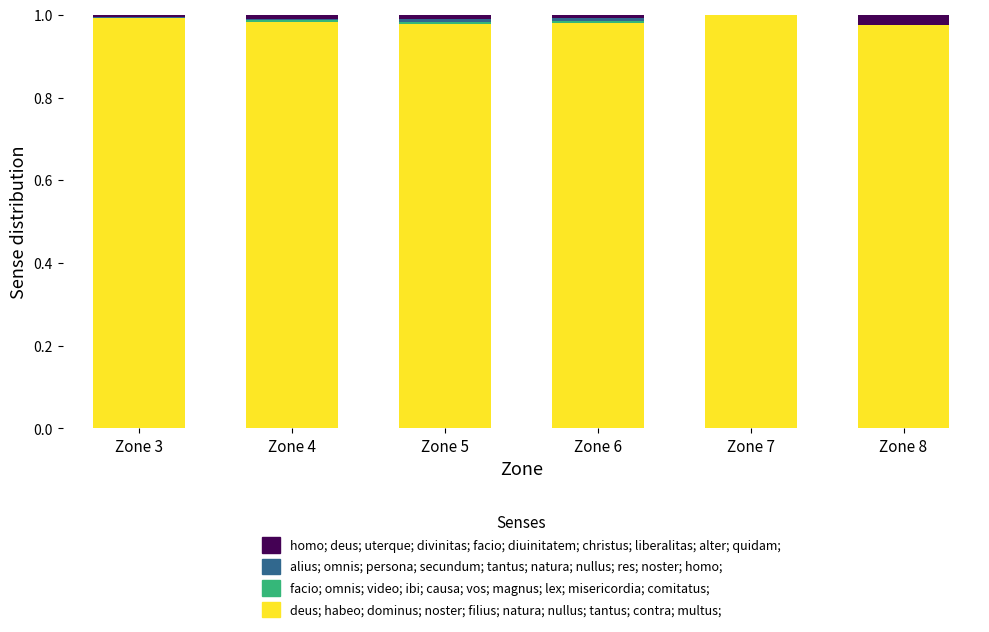

What is the sum of all deus; habeo; dominus; noster; filius; natura; nullus; tantus; contra; multus; values?

5.9